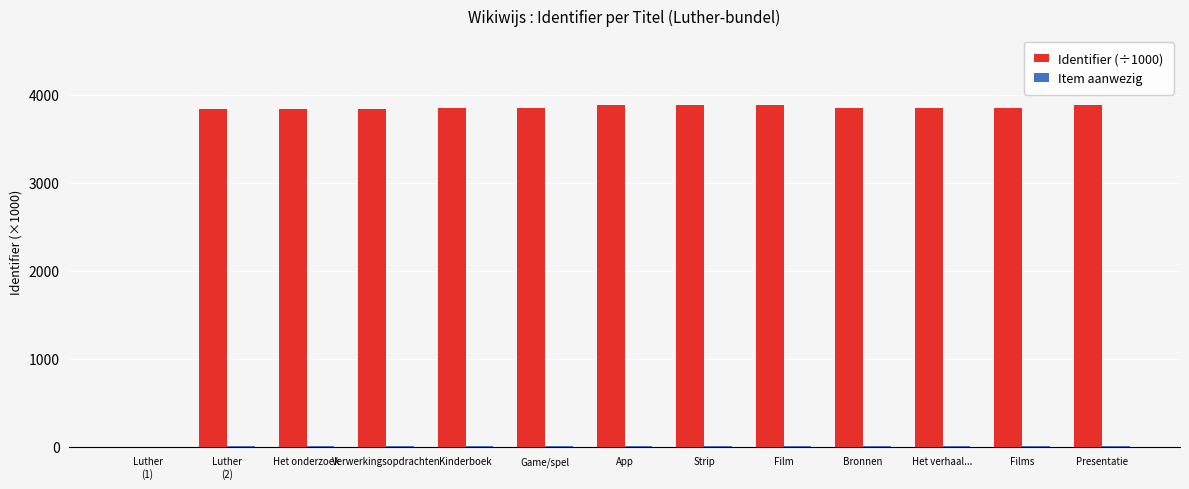

Is it true that Identifier (÷1000) equals 3842.7 at Bronnen?

True